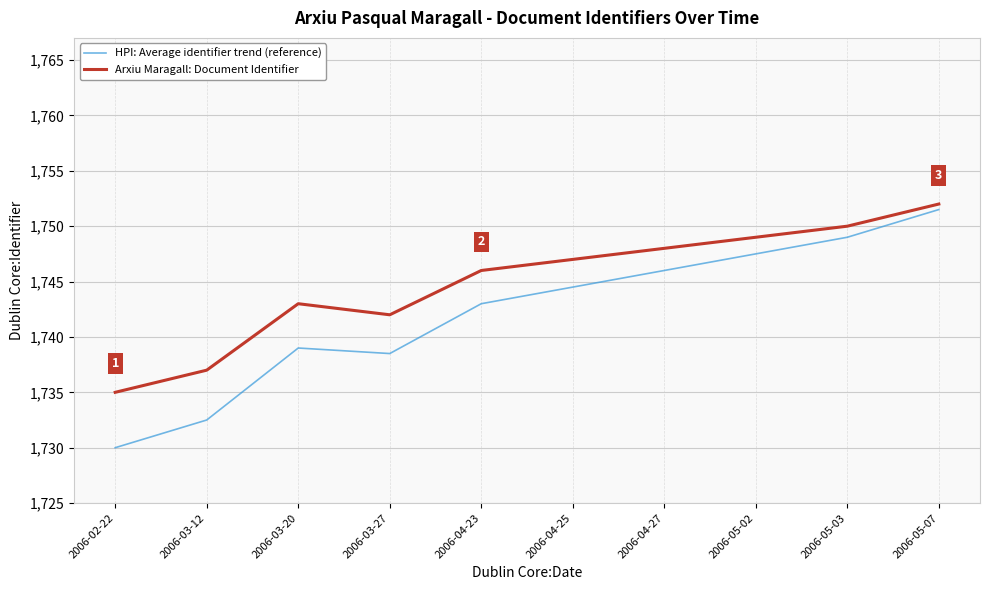

What position from the left is 2006-05-02?

8